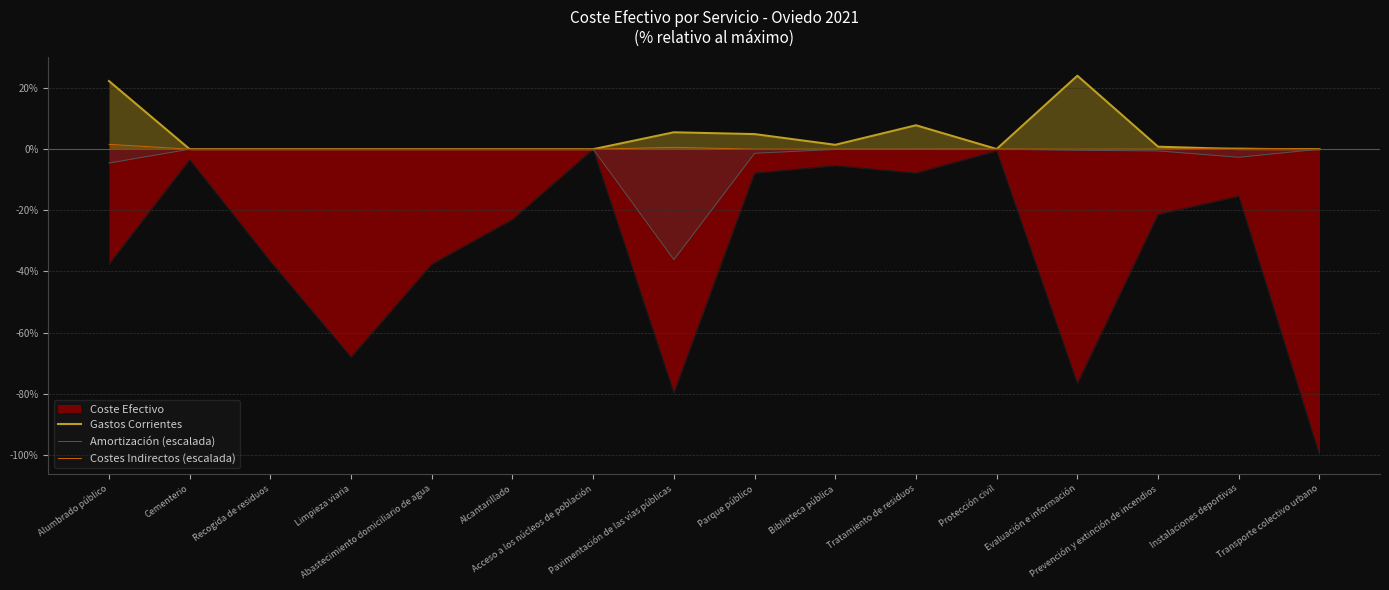

Which category has the highest value across all series?

Evaluación e información